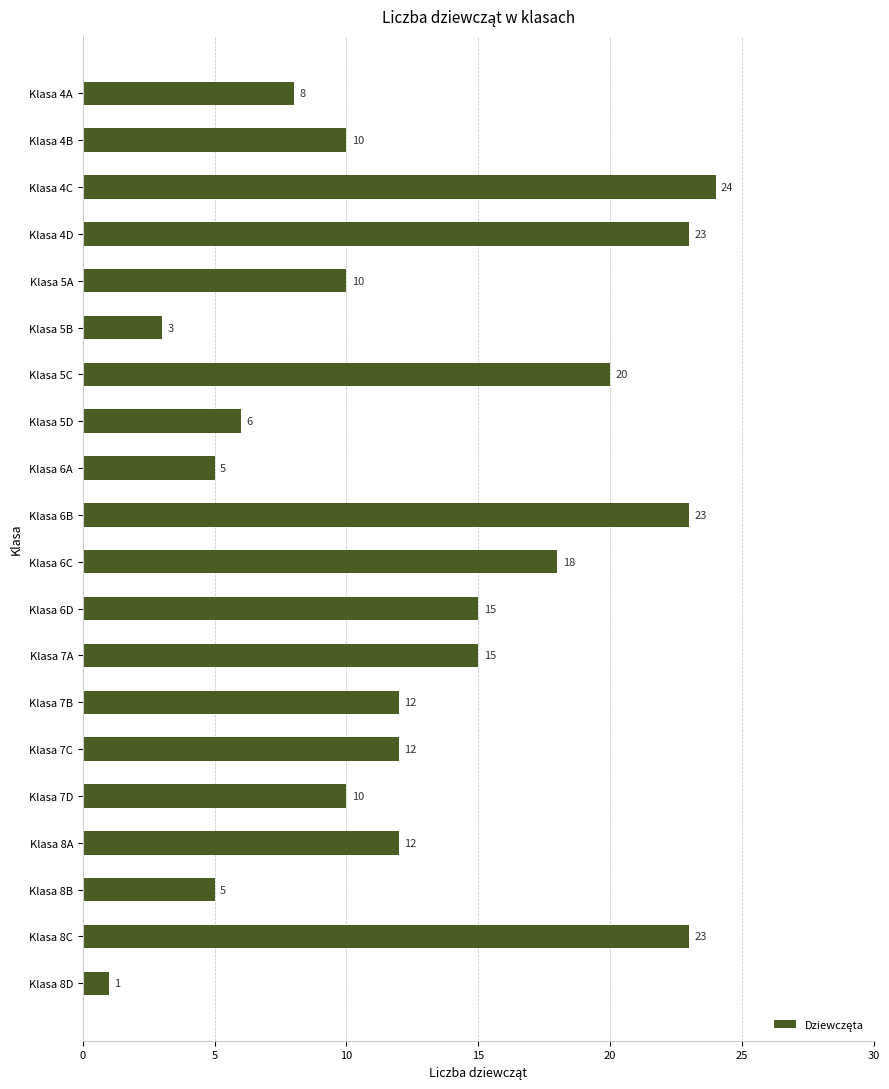

What is the change in value from Klasa 4A to Klasa 8C?

+15